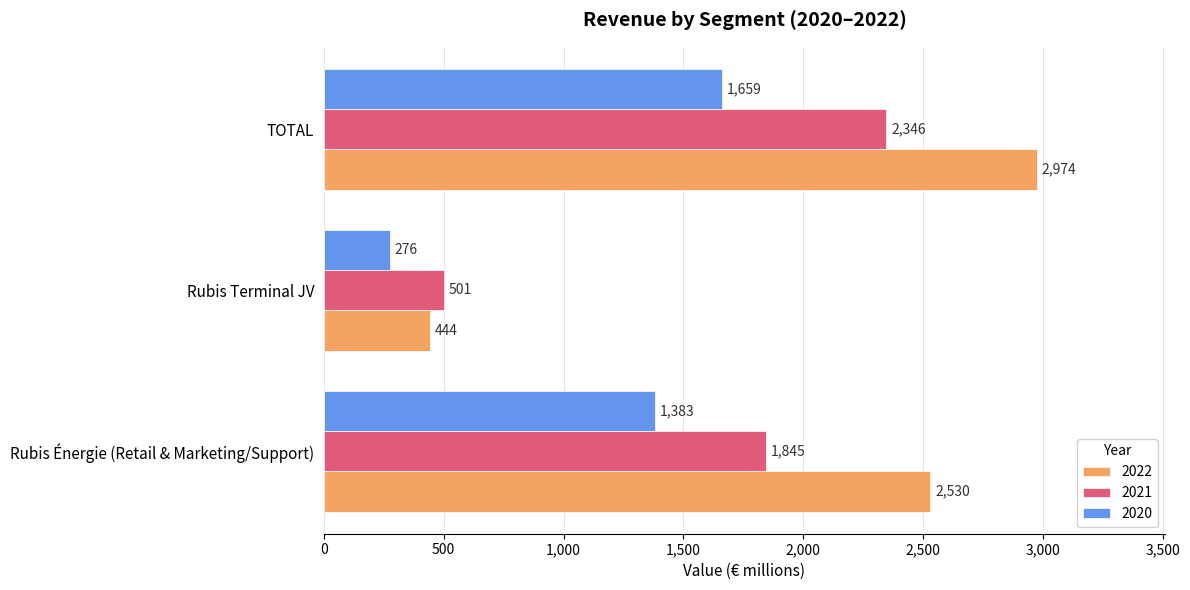

What is the difference between the maximum and minimum values in the 2022 series?

2530